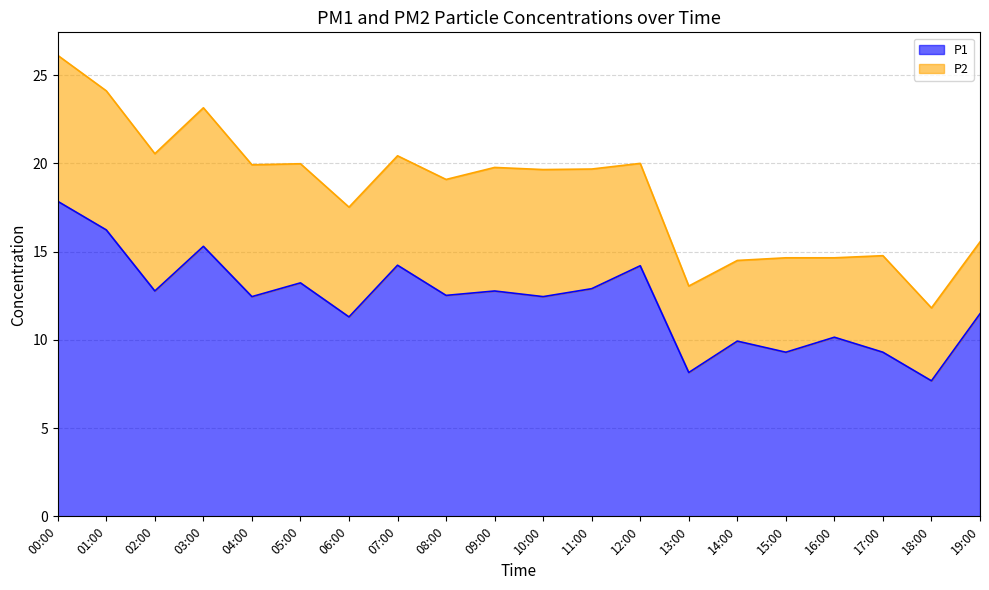

What is the value of the 19th point from the left?

7.7